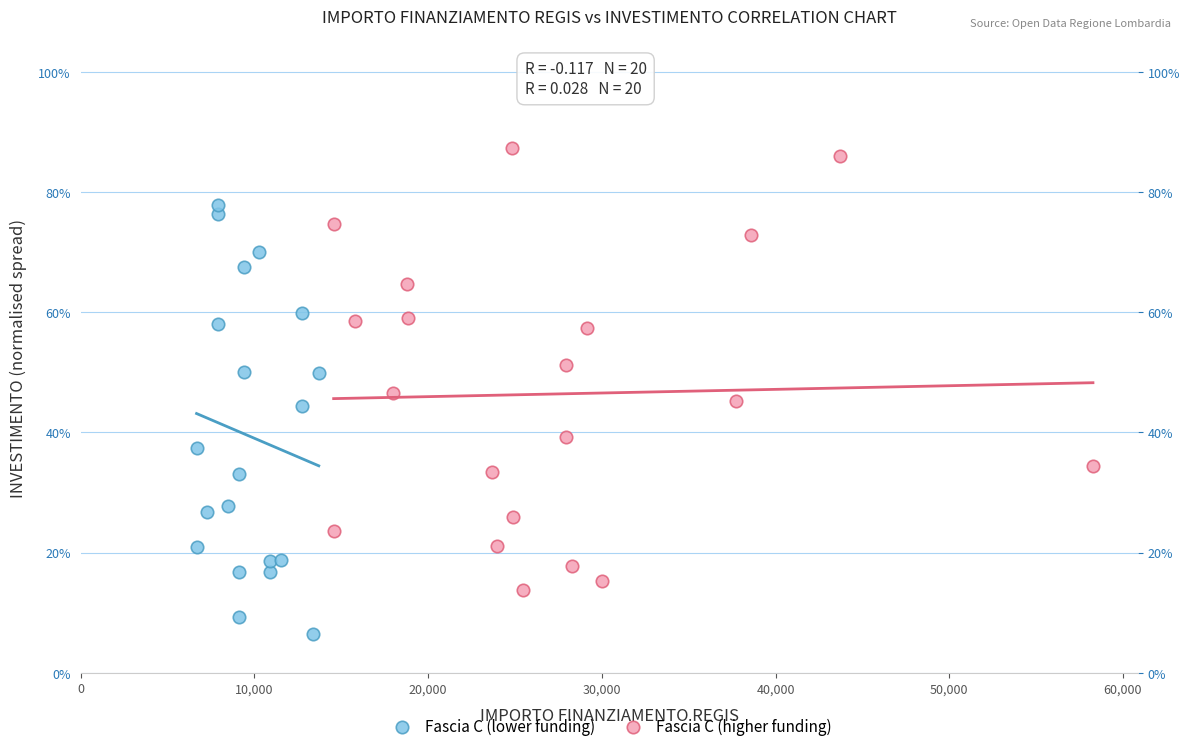

Which series has the largest Y range (max minus min)?

Fascia C (higher funding)